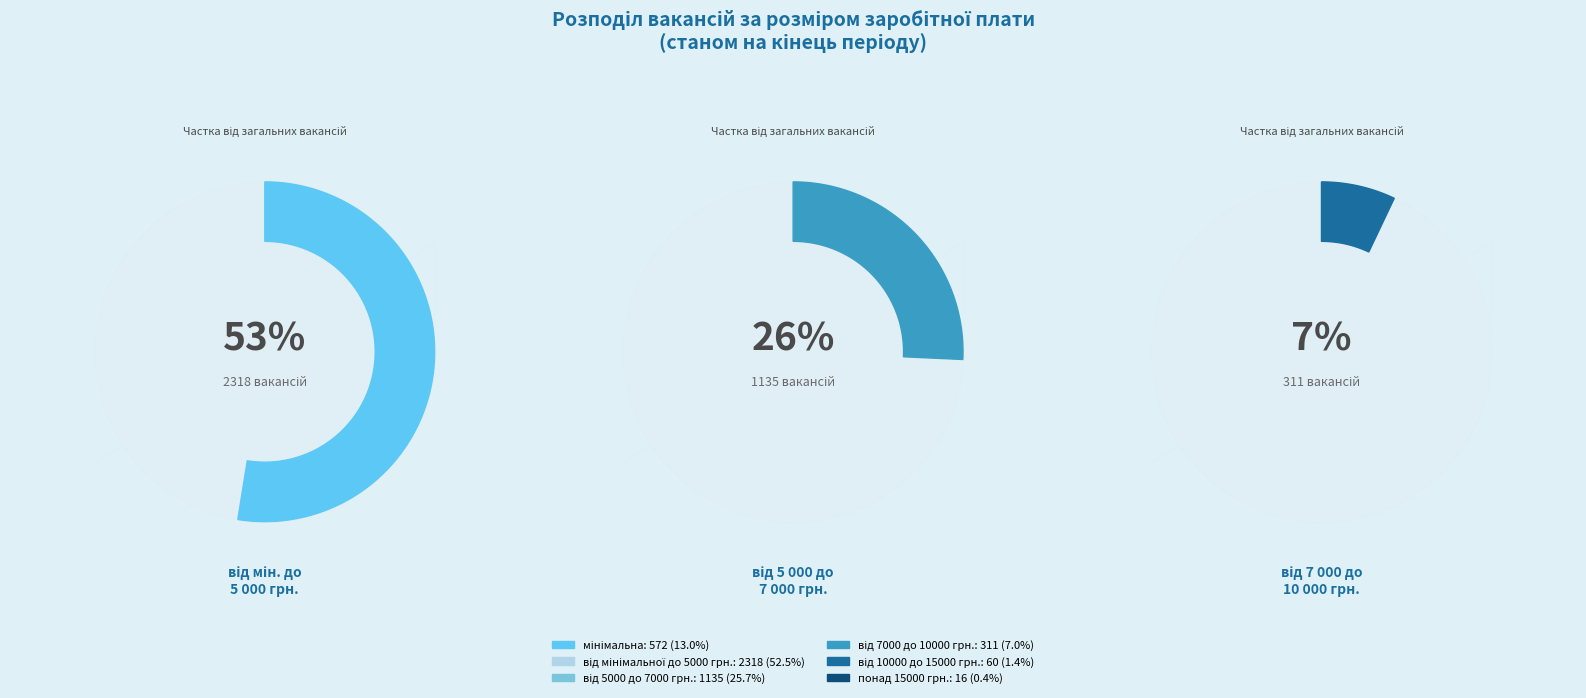

What percentage do понад 15000 грн. and мінімальна together represent?

13.3%